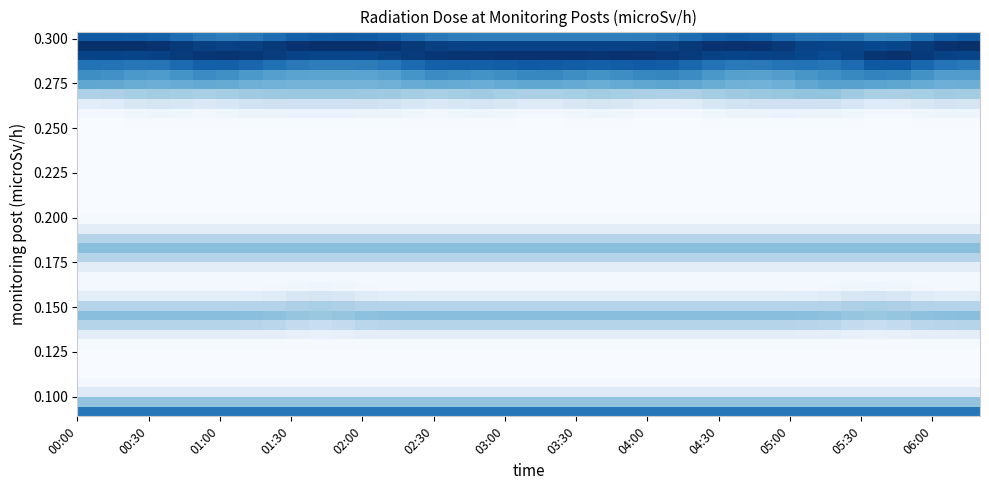

How many series are shown in this chart?

40